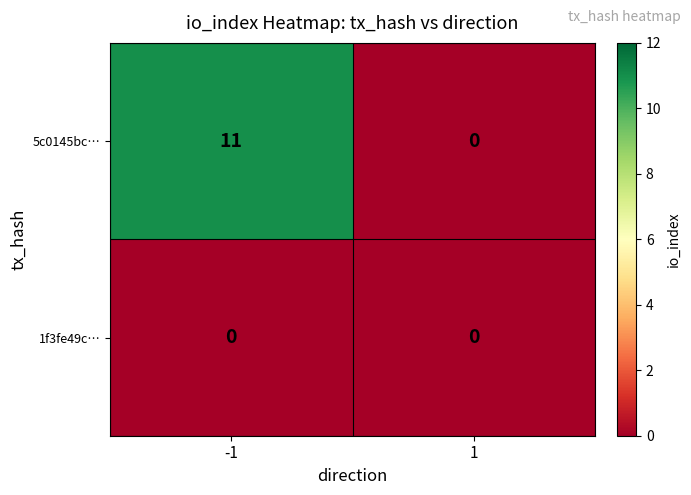

What is the difference between the maximum and minimum values in the 5c0145bc… series?

11